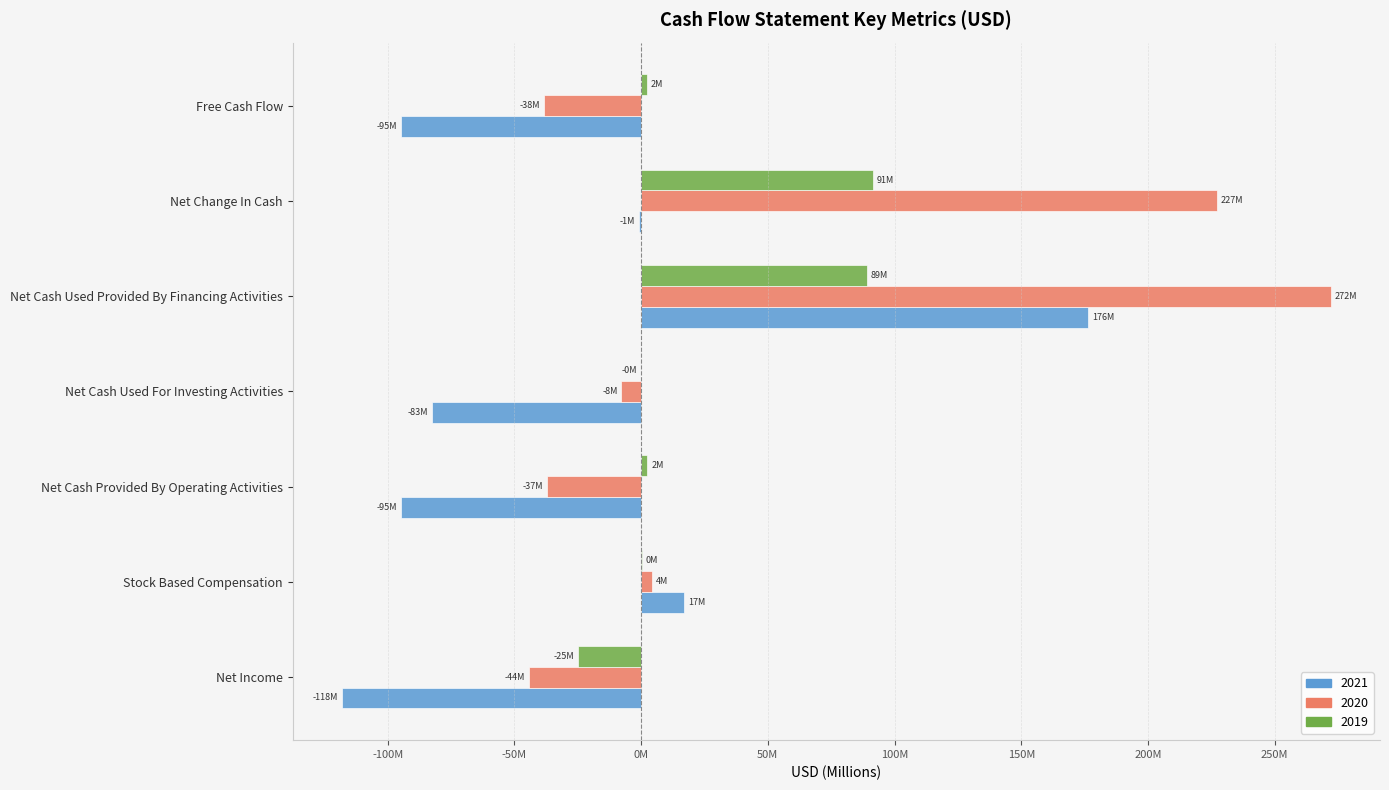

What are all the series names shown in the legend?

2021, 2020, 2019